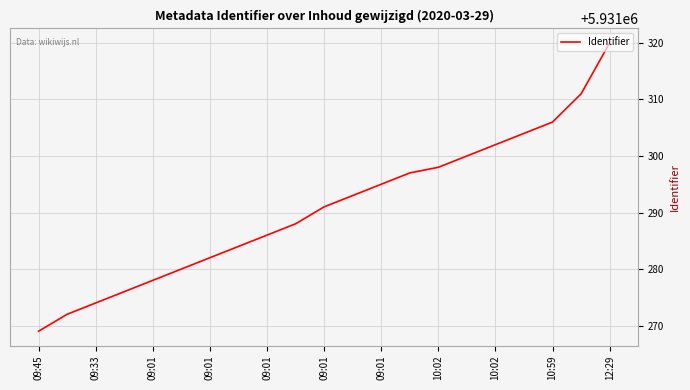

What is the sum of all values?

124557106